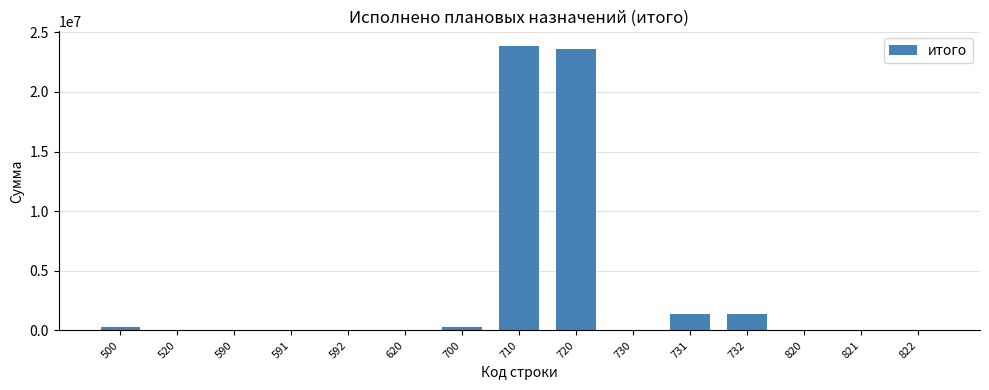

What is the maximum value shown in the chart?

23889371.5